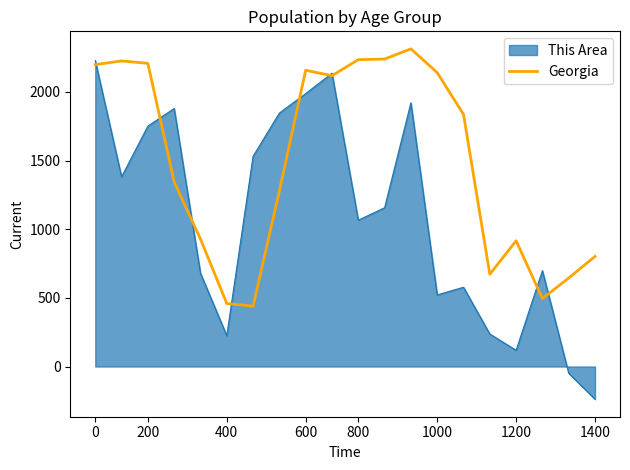

Rank the series by their average value, from highest to lowest.

Georgia, This Area